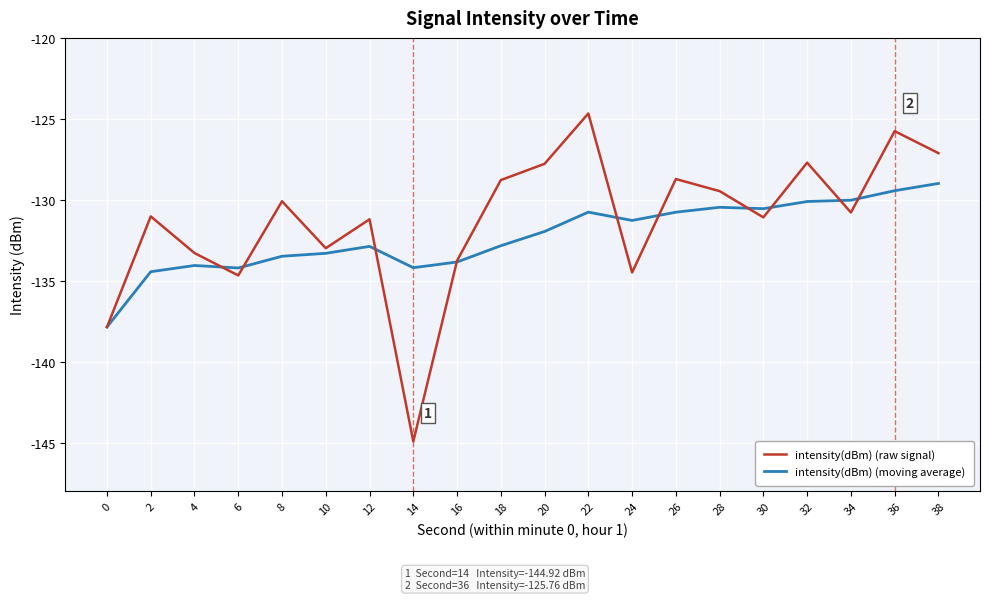

Which label corresponds to the largest value in the chart?

22